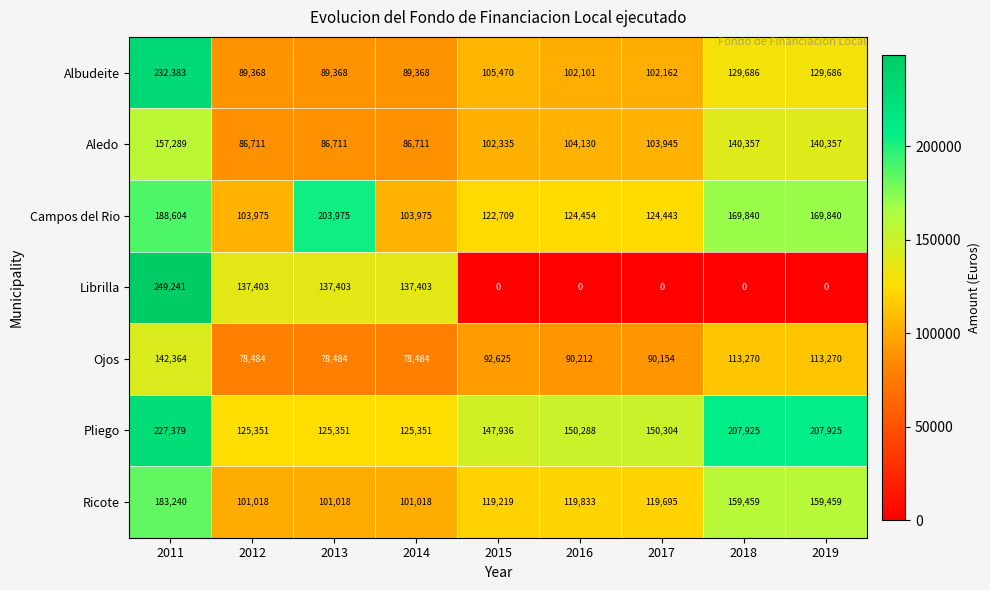

What is the minimum value for Aledo?

86711